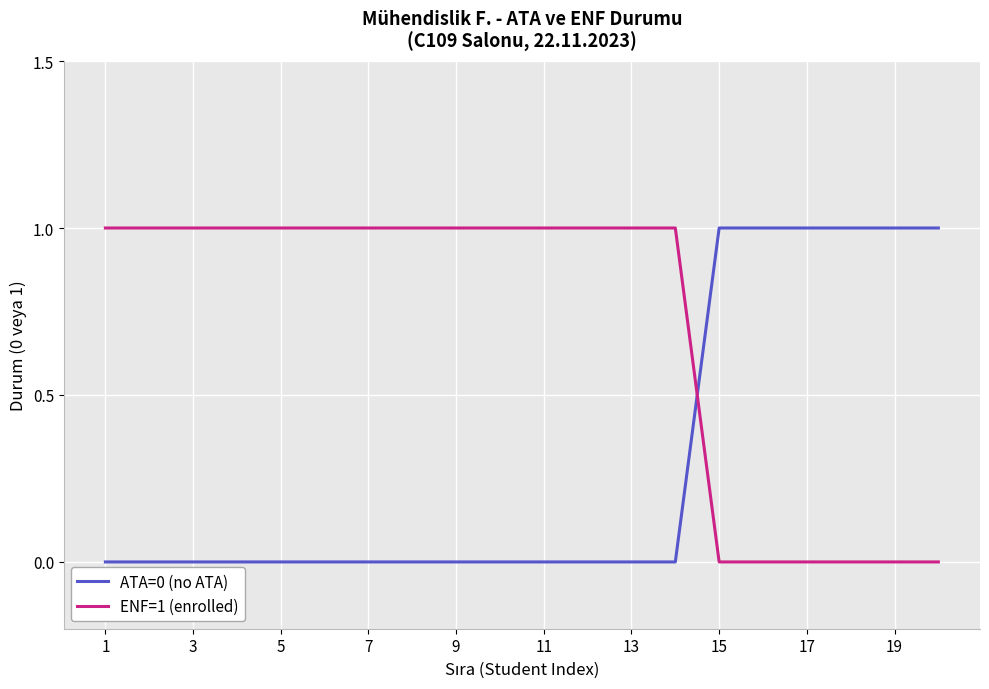

How many categories are shown in the chart?

20